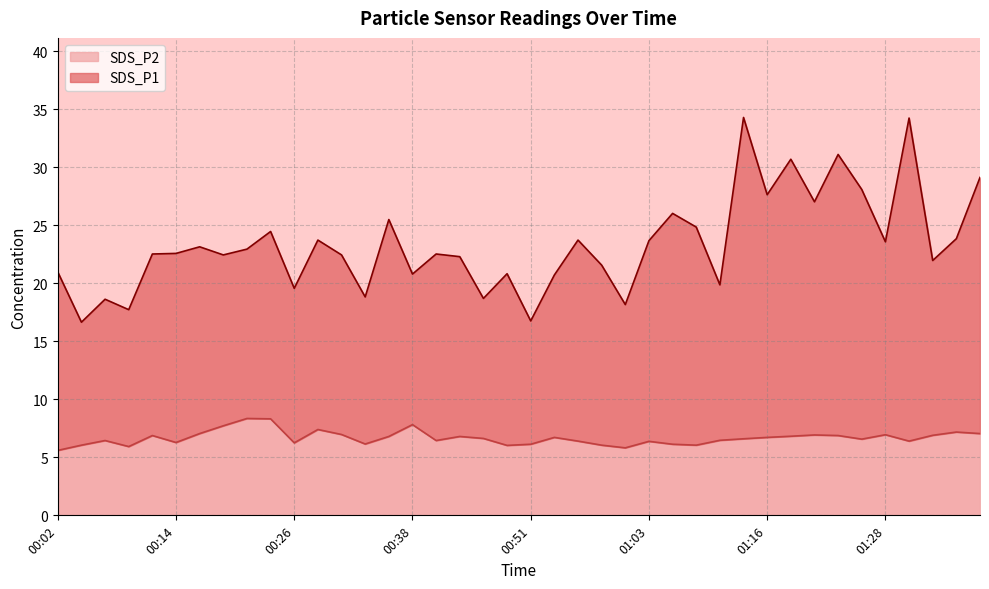

The SDS_P1 series shows 29.3 at 01:11. True or false?

False